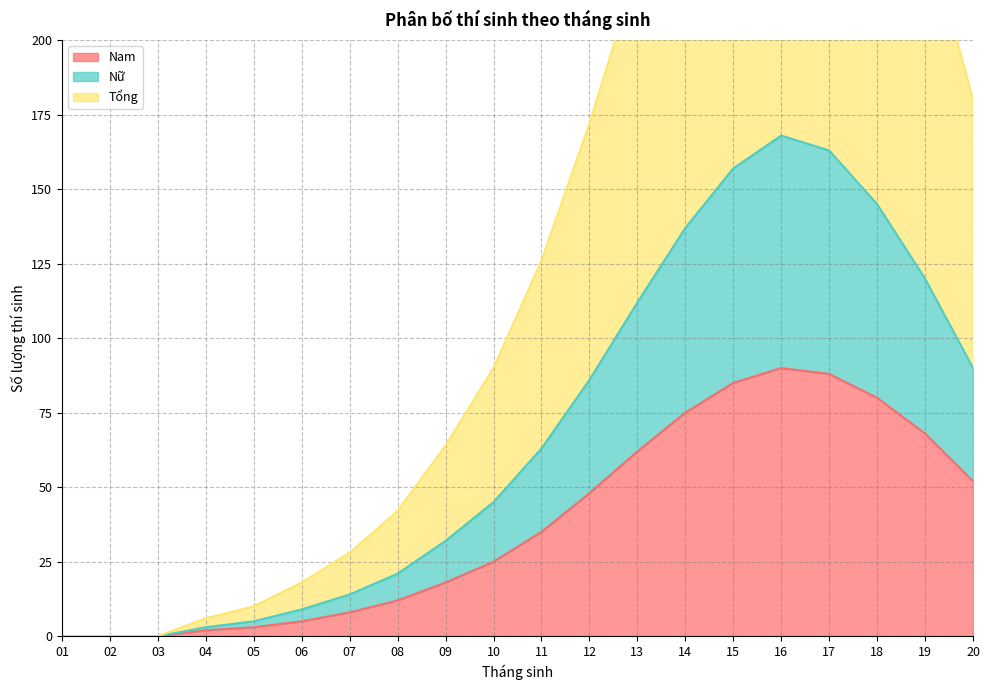

Reading right to left, list all the values displayed in this chart.

Nam: 52	68	80	88	90	85	75	62	48	35	25	18	12	8	5	3	2	0	0	0
Nữ: 90	120	145	163	168	157	137	112	86	63	45	32	21	14	9	5	3	0	0	0
Tổng: 180	240	290	326	336	314	274	224	172	126	90	64	42	28	18	10	6	0	0	0